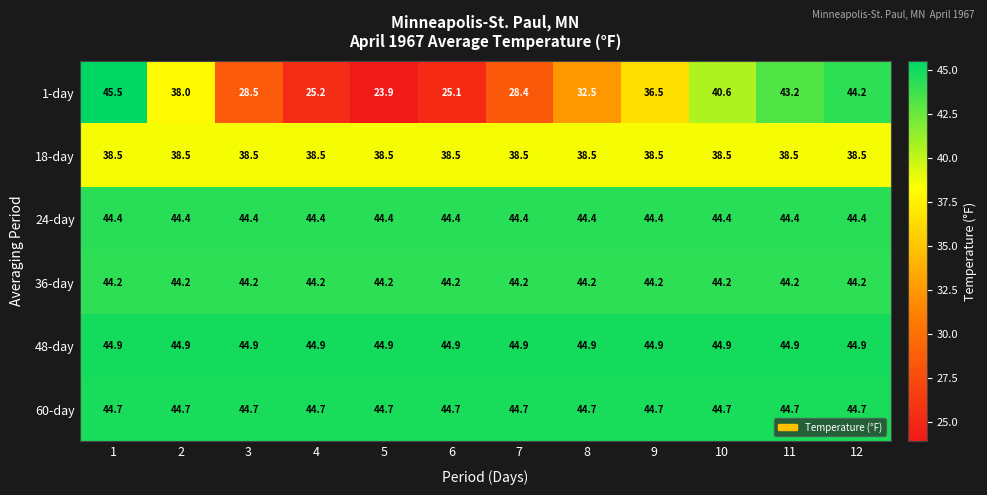

What is the sum of the 60-day values at 12 and 4?

89.4